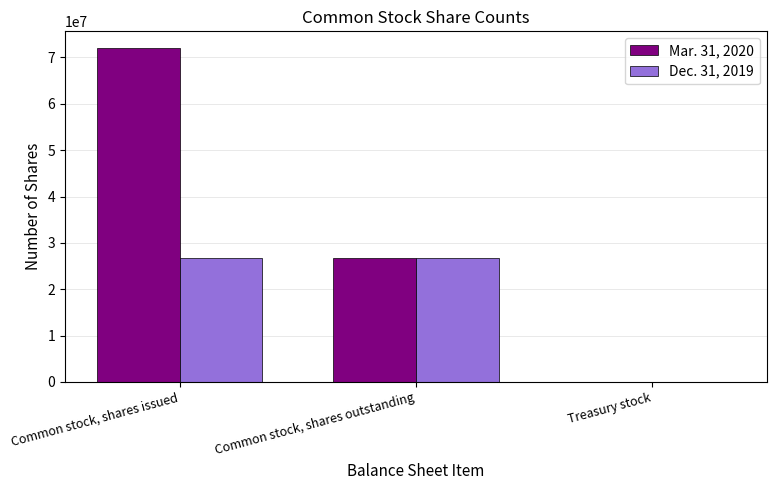

Which series has the largest total across all categories?

Mar. 31, 2020